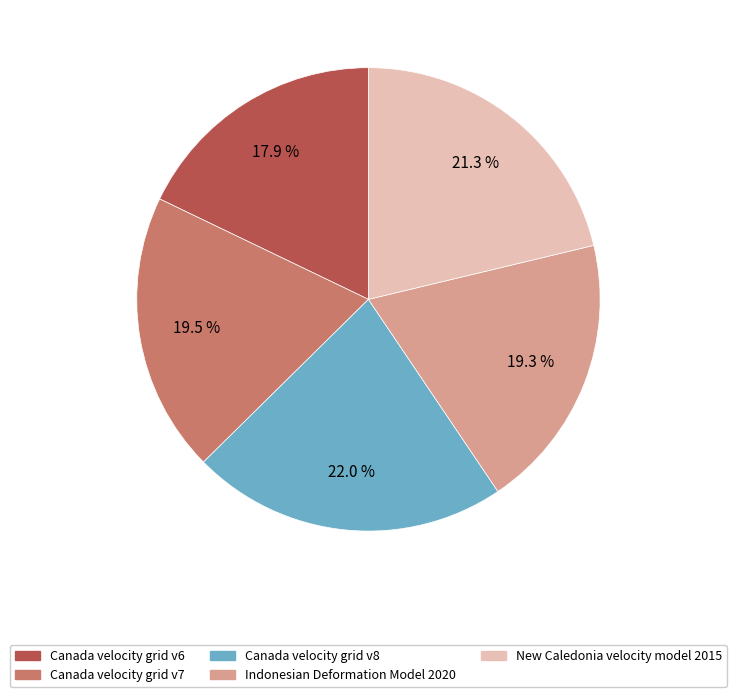

Which category has the smallest portion of the pie?

Canada velocity grid v6